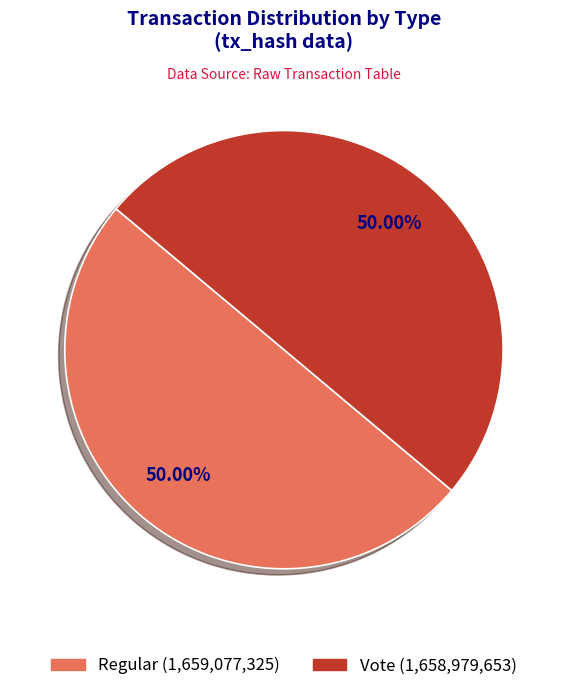

The Vote slice represents 50% of the pie. True or false?

True